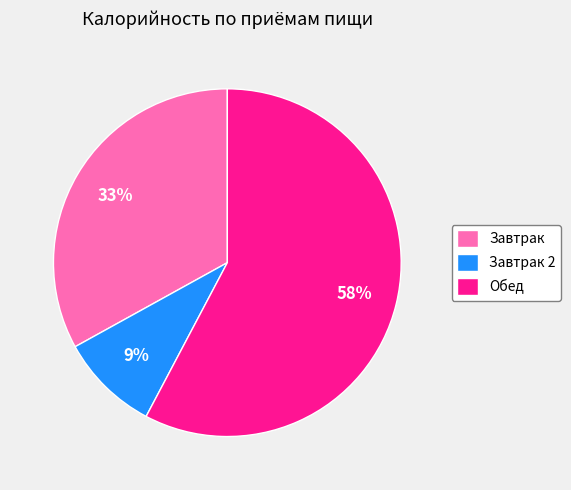

Which category has the smallest portion of the pie?

Завтрак 2